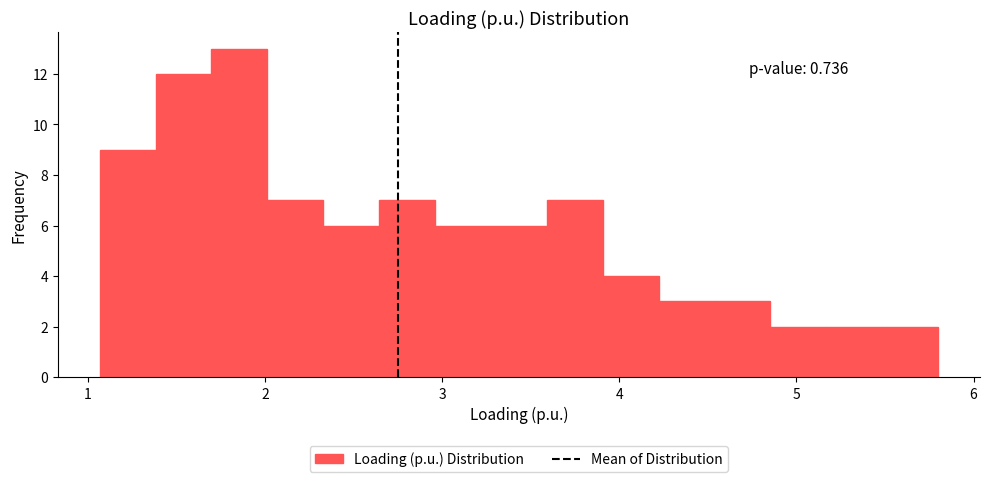

Around what value on the x-axis is the tallest bar? Give the approximate position of its centre, as read against the axis.

1.9